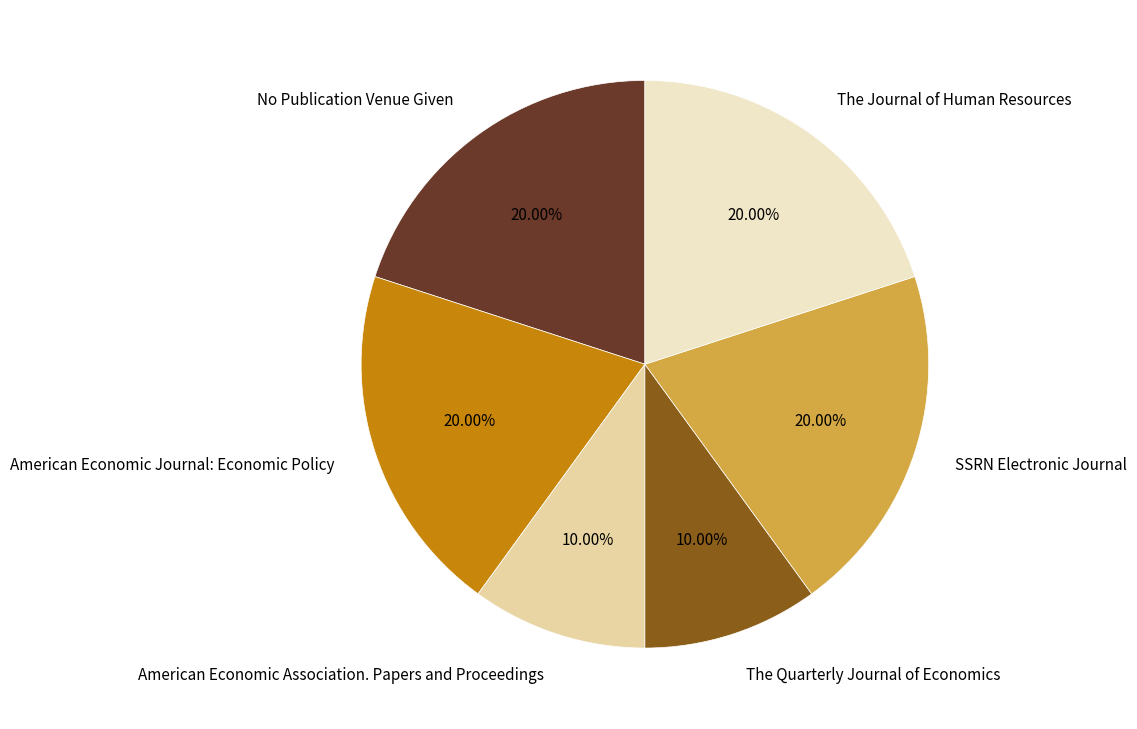

Which has a higher value, SSRN Electronic Journal or The Quarterly Journal of Economics?

SSRN Electronic Journal